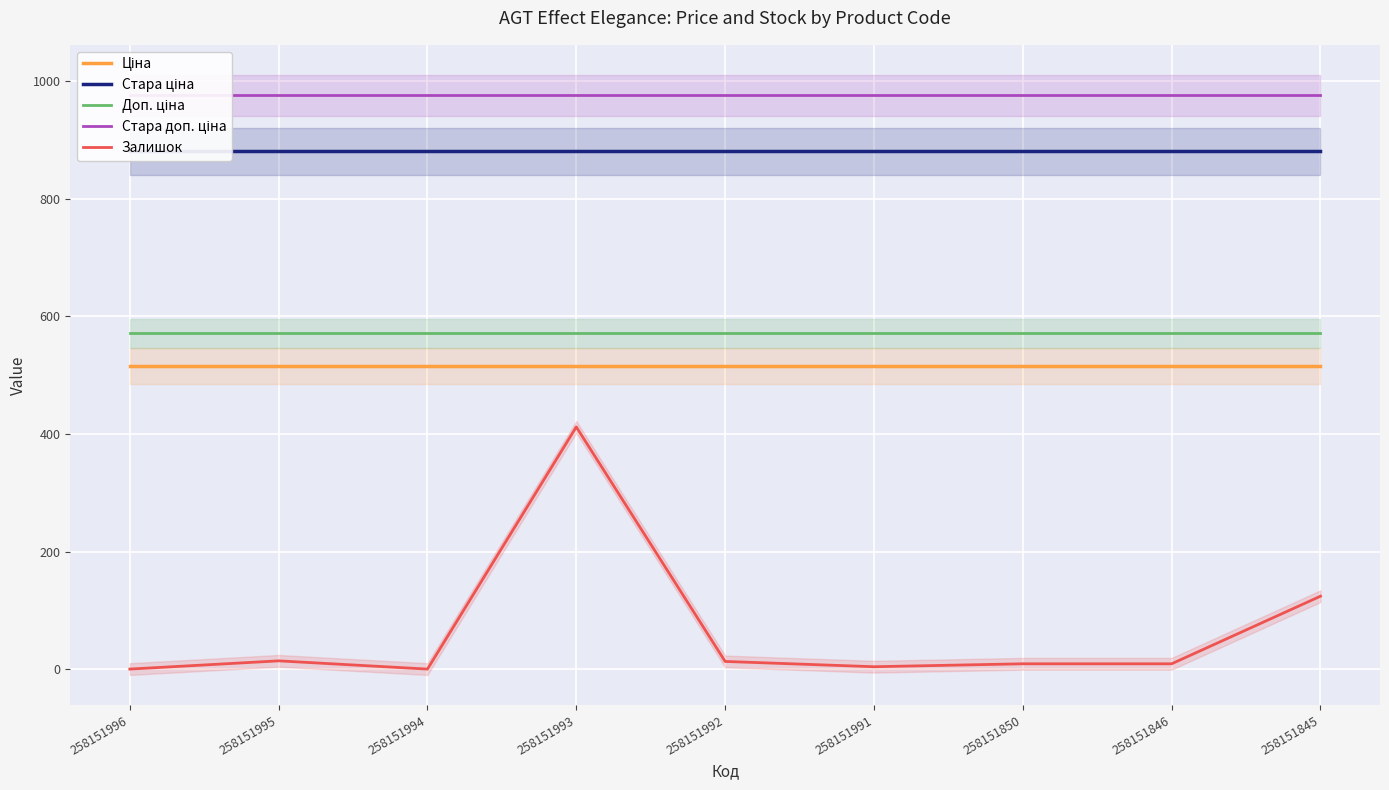

What is the value of the Ціна point at the 5th from the left?

515.8